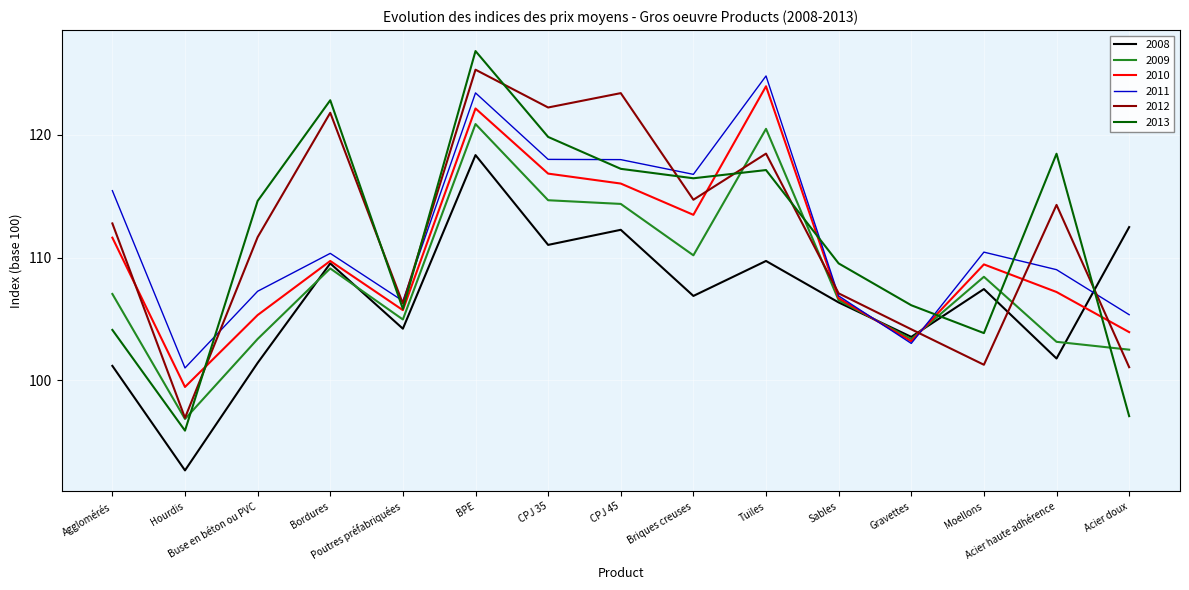

Which series has the widest spread of values?

2013